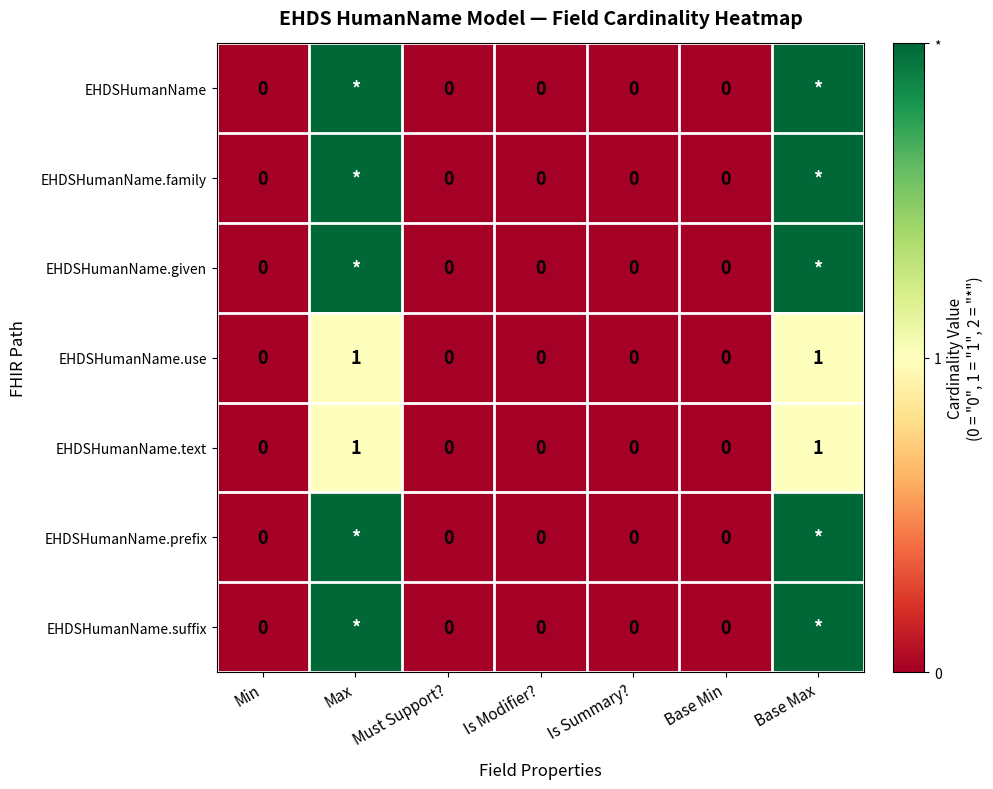

What is the difference between the EHDSHumanName.use values at Is Modifier? and Base Max?

1